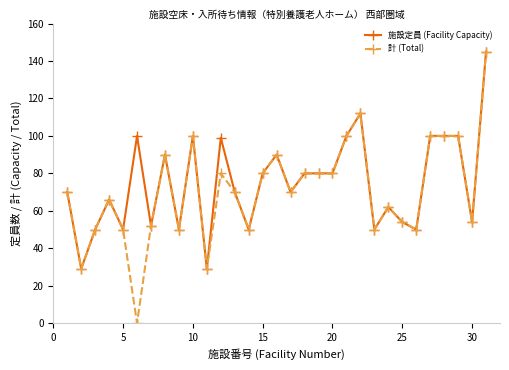

True or false: 計 (Total) has more than 1 interior local peaks.

True